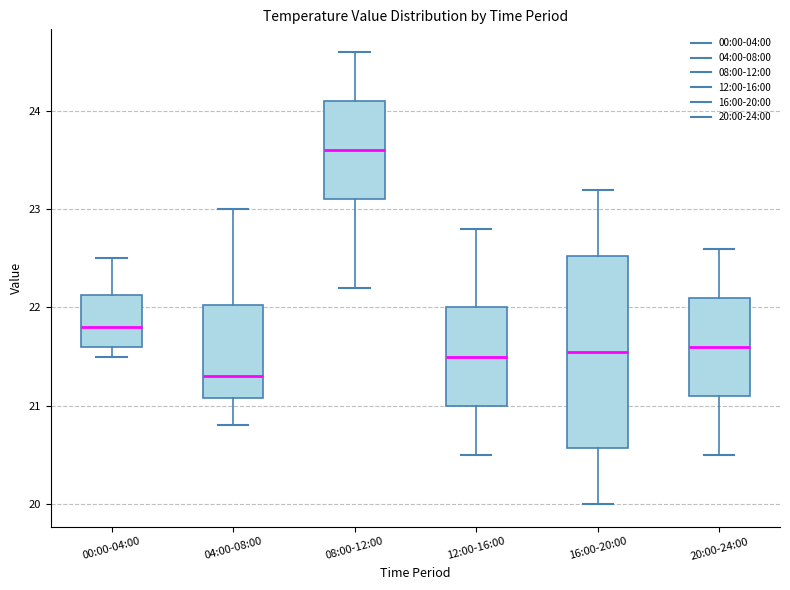

Where does the lower whisker of the box for 08:00-12:00 end on the y-axis? The values are not printed on the chart, so give them approximately, as read against the axis.

22.2